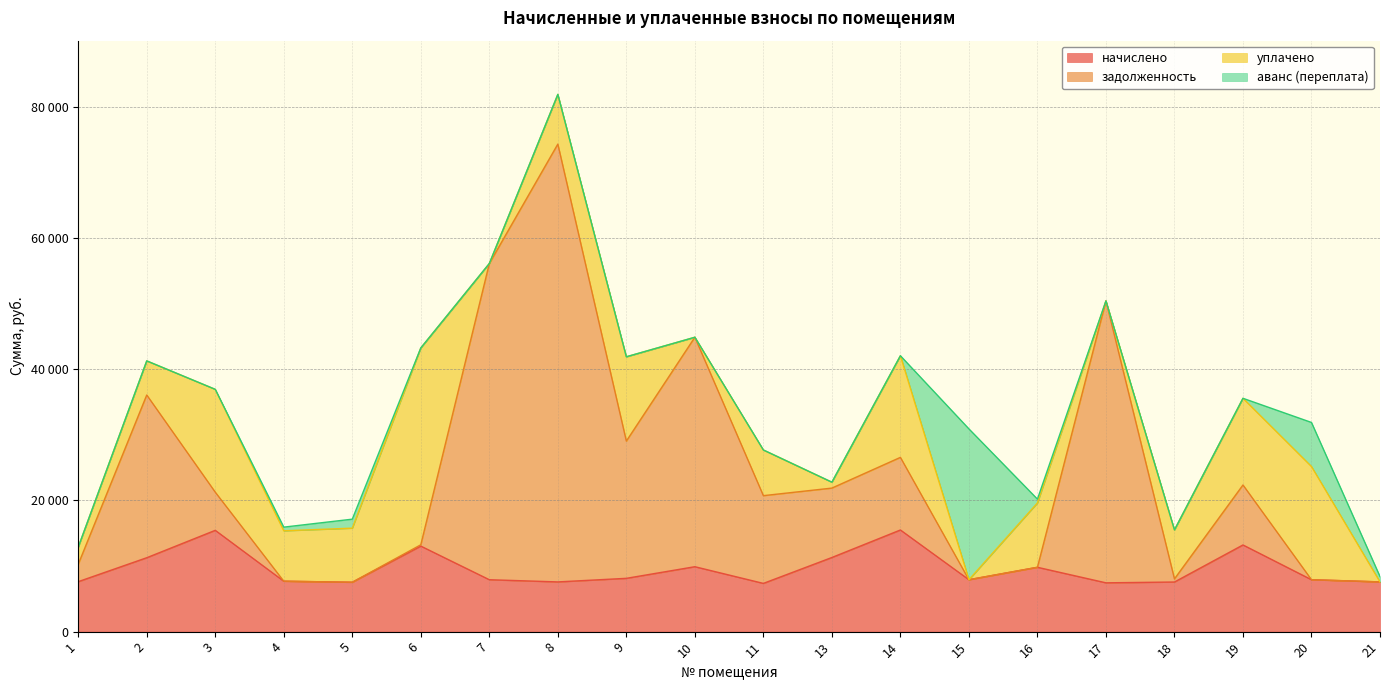

Read the начислено value at 20.

7912.3